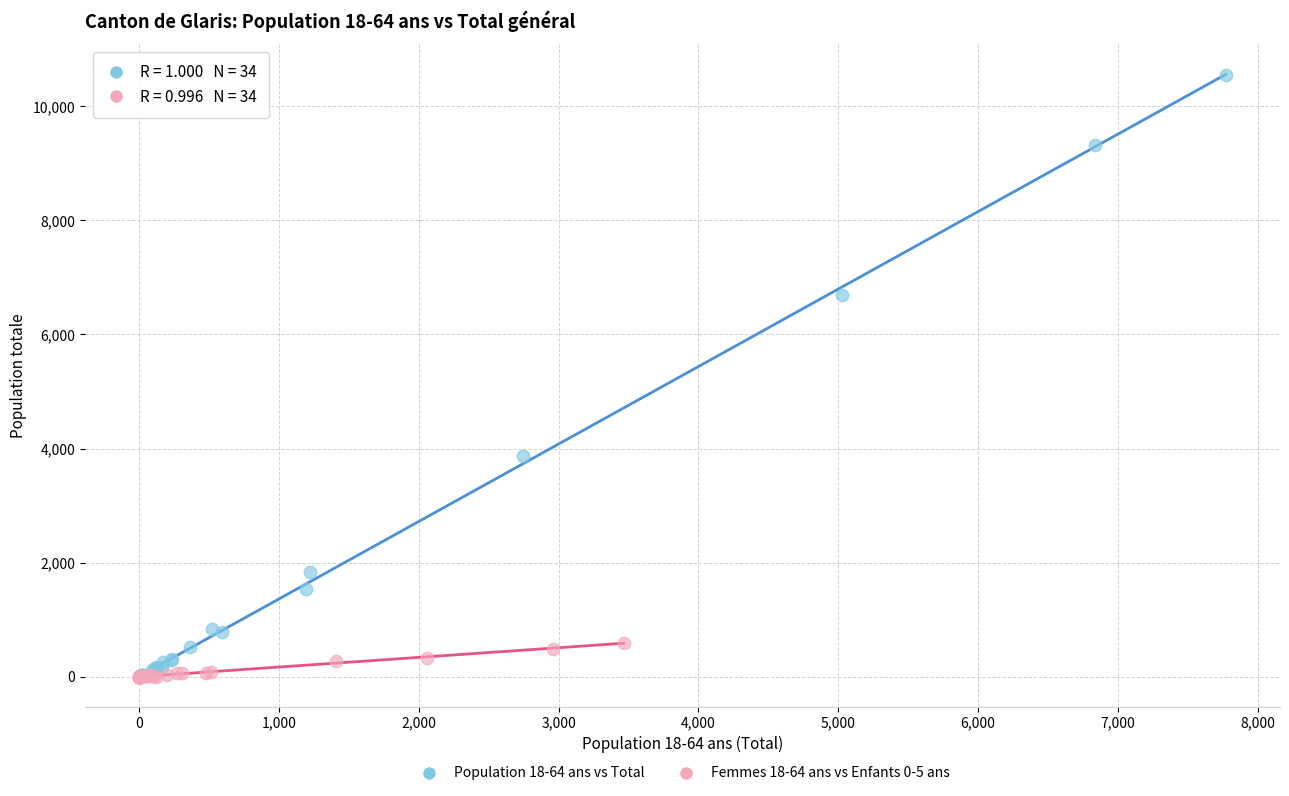

Which series has the widest spread of Y values?

Population 18-64 ans vs Total